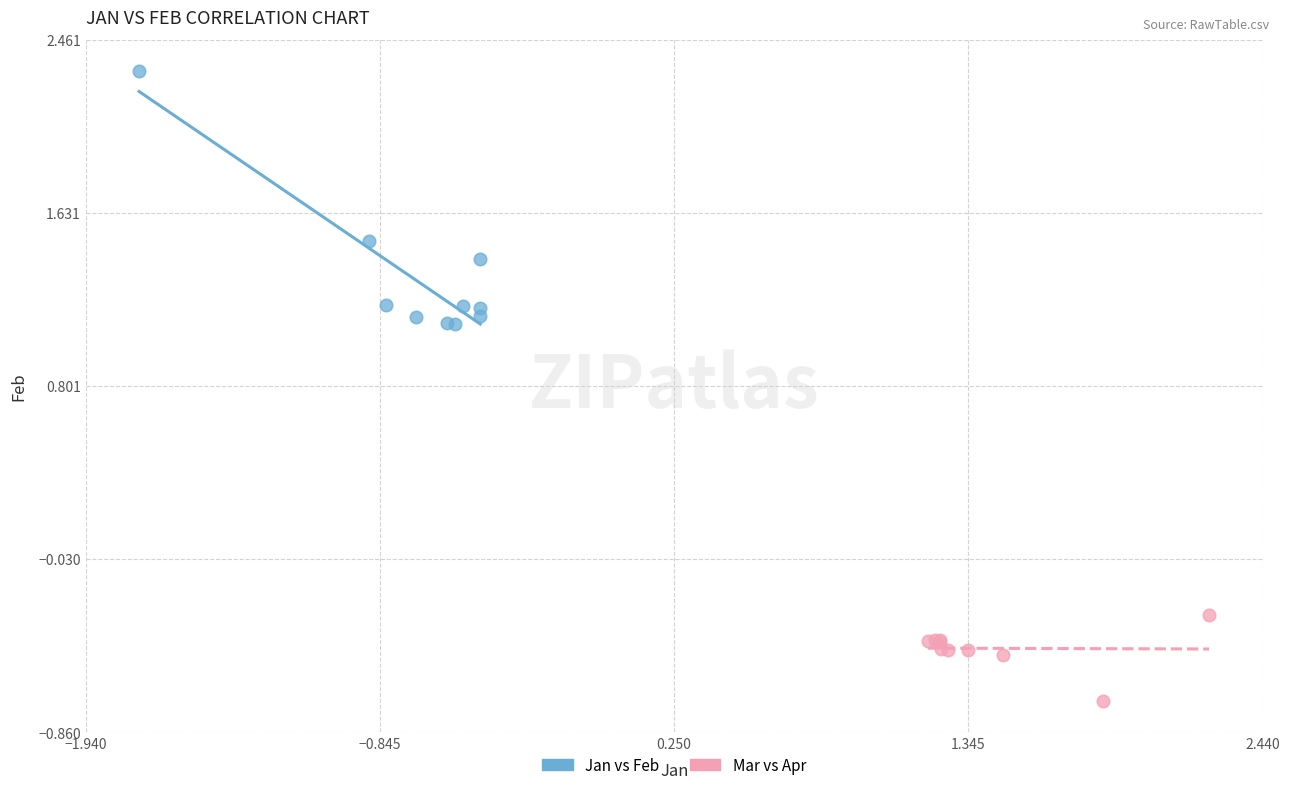

Which series has the widest spread of Y values?

Jan vs Feb